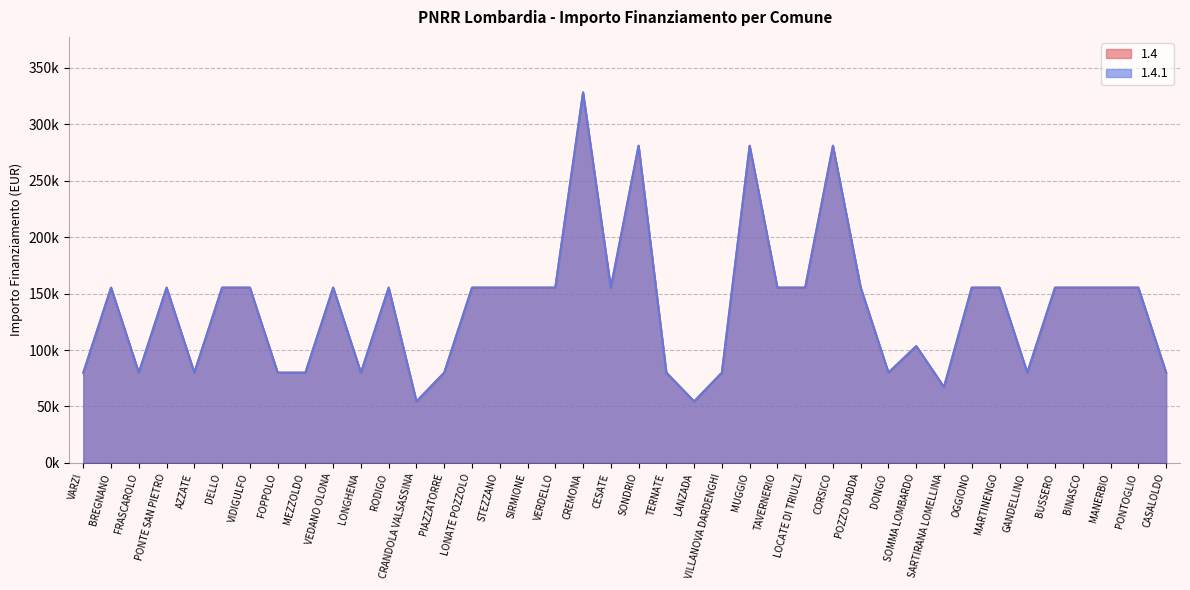

Reading right to left, list all the values displayed in this chart.

1.4: 79922	155234	155234	155234	155234	79922	155234	155234	67167	103444	79922	155234	280932	155234	155234	280932	79922	54412	79922	280932	155234	328160	155234	155234	155234	155234	79922	54412	155234	79922	155234	79922	79922	155234	155234	79922	155234	79922	155234	79922
1.4.1: 79922	155234	155234	155234	155234	79922	155234	155234	67167	103444	79922	155234	280932	155234	155234	280932	79922	54412	79922	280932	155234	328160	155234	155234	155234	155234	79922	54412	155234	79922	155234	79922	79922	155234	155234	79922	155234	79922	155234	79922